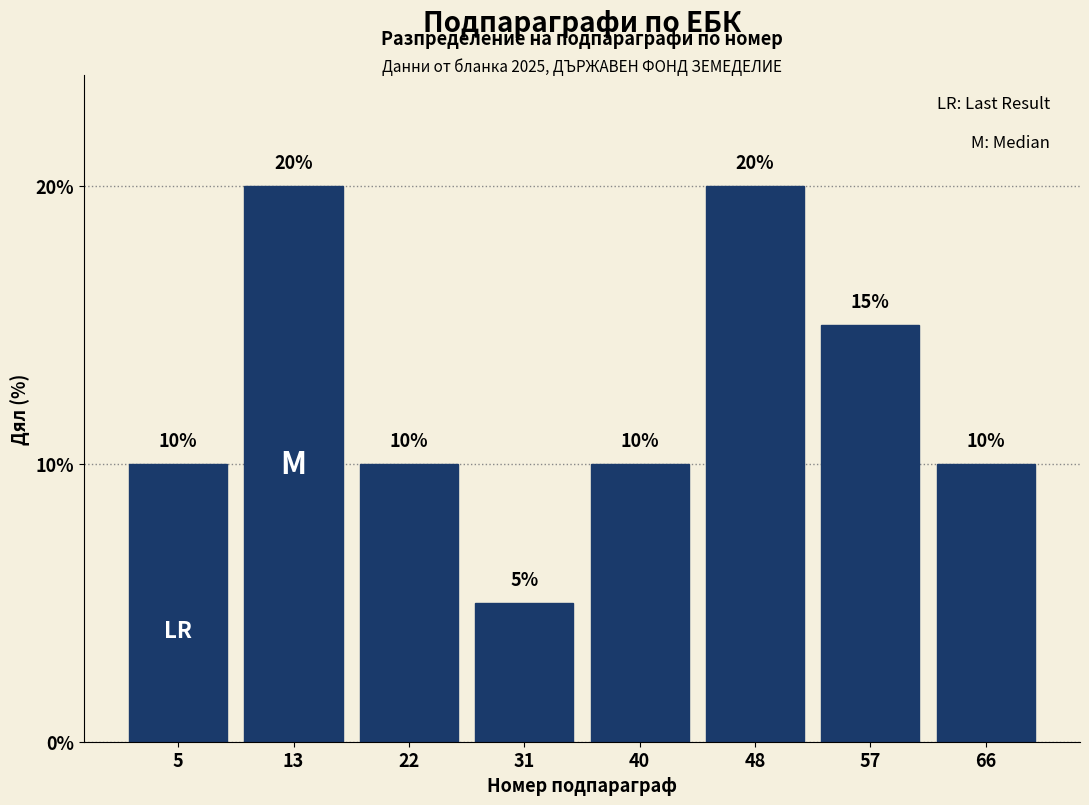

Reading left to right, extract all data points from this chart.

10	20	10	5	10	20	15	10